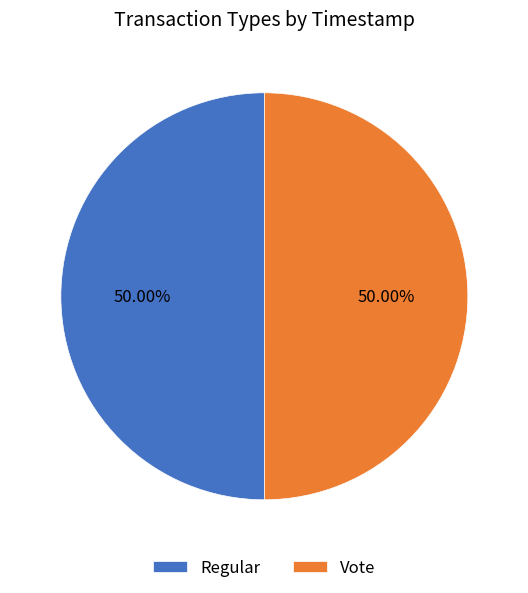

Approximately how many times larger is the value at Regular compared to Vote?

1.0